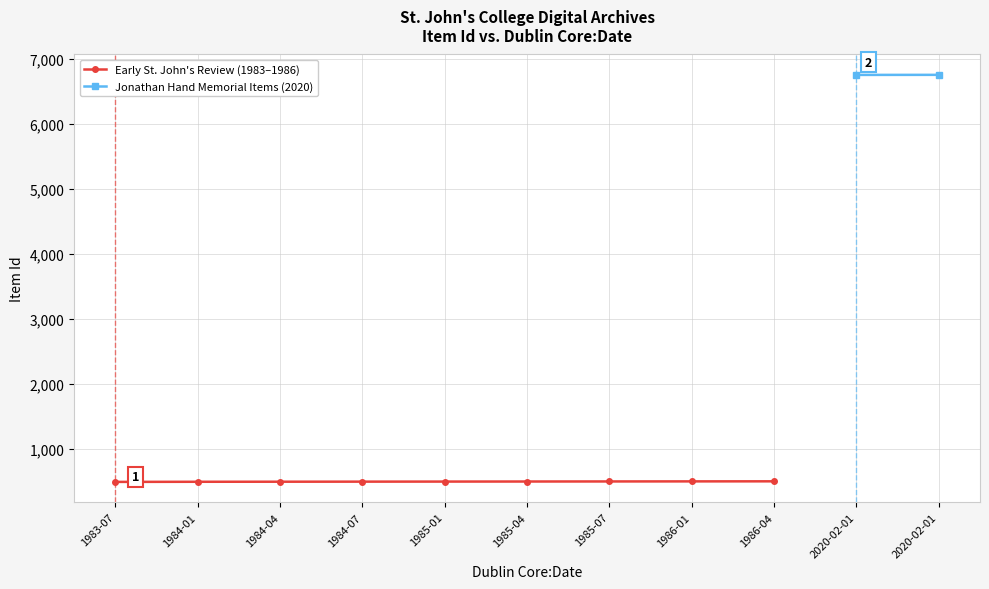

What is the label of the 4th point from the right?

1986-01